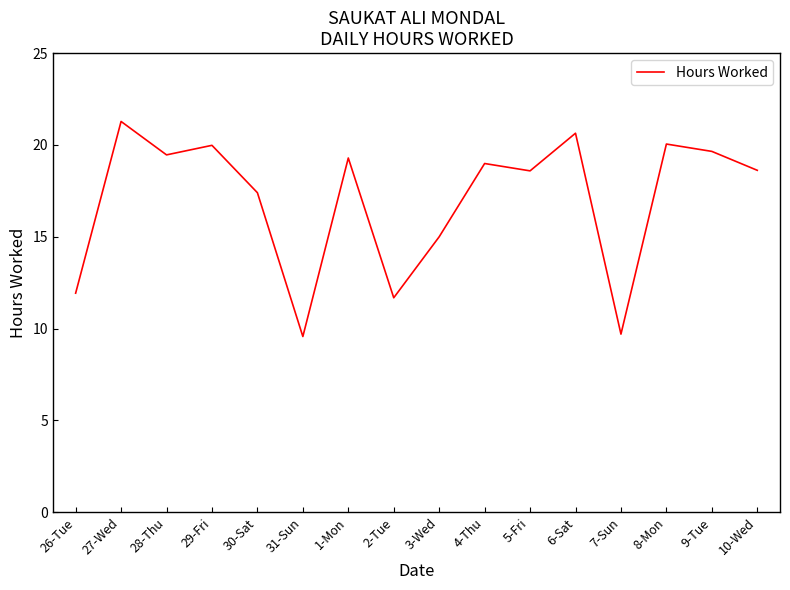

Read the value at 28-Thu.

19.5